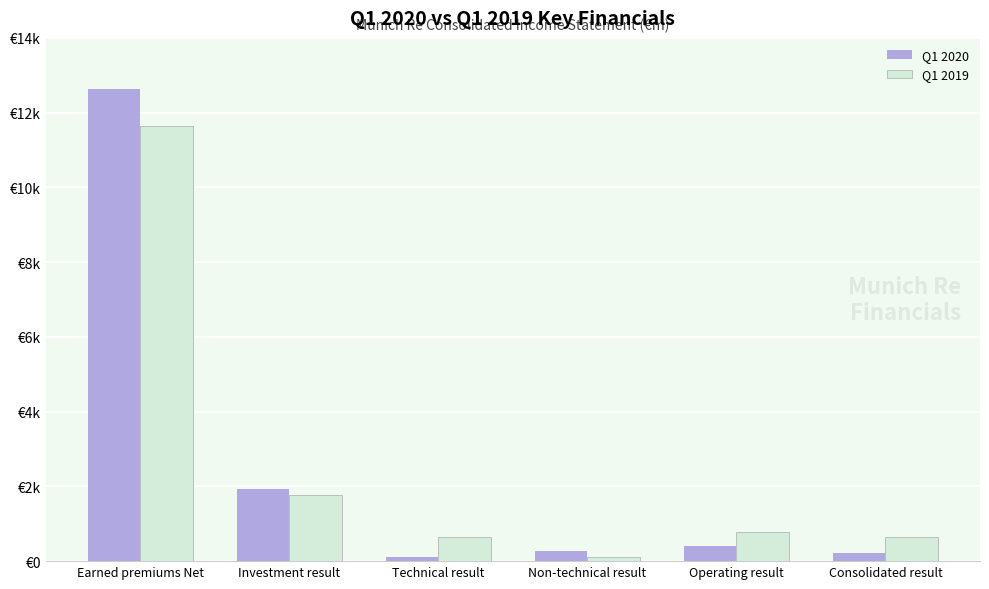

What is the label of the 4th bar from the left?

Non-technical result